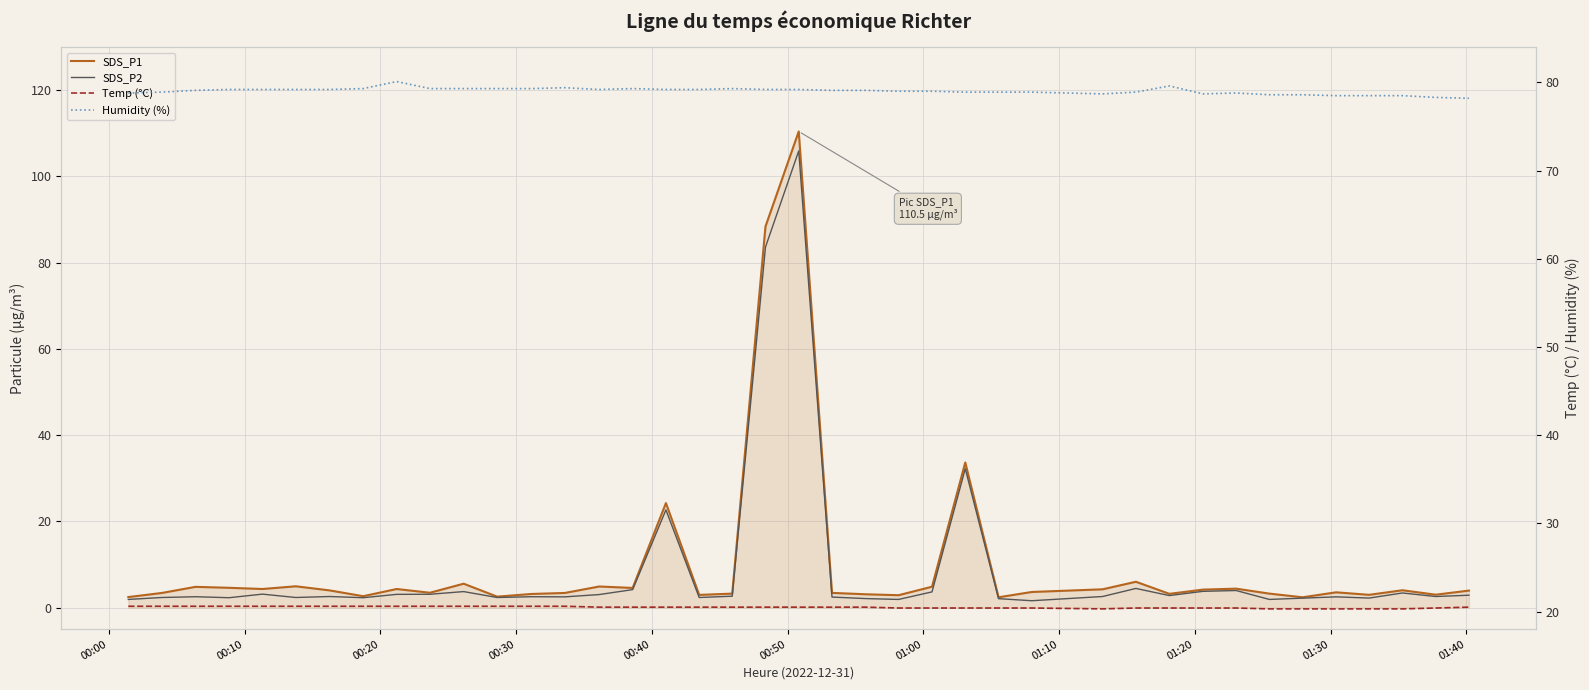

At which label does Temp (°C) reach its peak?

00:00